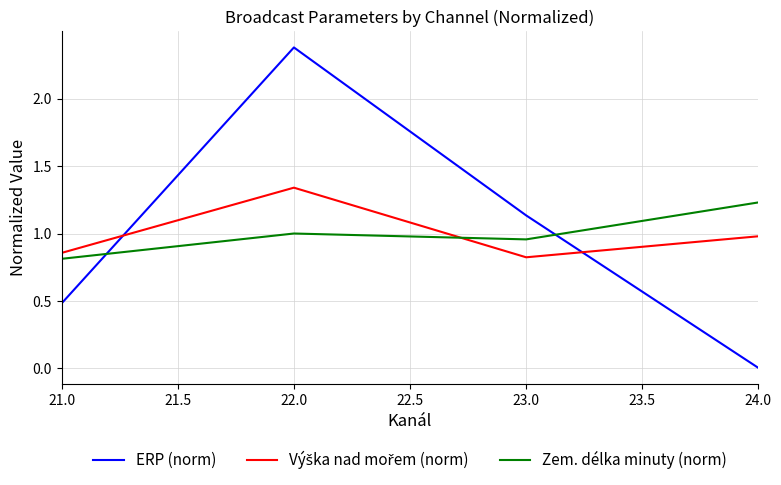

Count the number of data series in this chart.

3